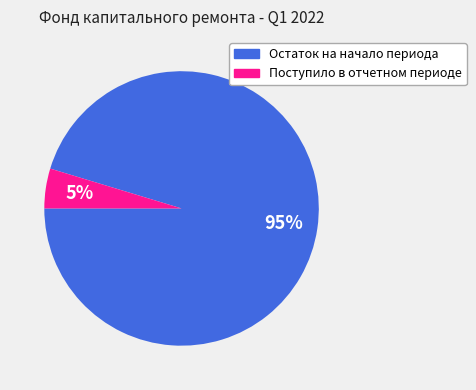

Combined, do Поступило в отчетном периоде and Остаток на начало периода account for over 50%?

Yes